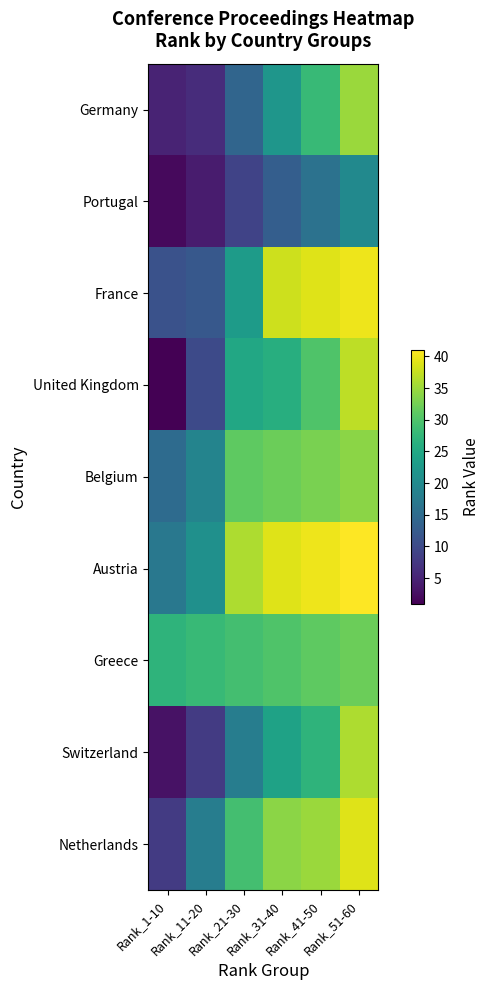

Reading left to right, extract all data points from this chart.

Germany: Rank_1-10=5	Rank_11-20=6	Rank_21-30=14	Rank_31-40=22	Rank_41-50=28	Rank_51-60=35
Portugal: Rank_1-10=2	Rank_11-20=4	Rank_21-30=9	Rank_31-40=13	Rank_41-50=16	Rank_51-60=20
France: Rank_1-10=11	Rank_11-20=12	Rank_21-30=23	Rank_31-40=38	Rank_41-50=39	Rank_51-60=40
United Kingdom: Rank_1-10=1	Rank_11-20=10	Rank_21-30=25	Rank_31-40=26	Rank_41-50=30	Rank_51-60=37
Belgium: Rank_1-10=15	Rank_11-20=19	Rank_21-30=31	Rank_31-40=32	Rank_41-50=33	Rank_51-60=34
Austria: Rank_1-10=17	Rank_11-20=21	Rank_21-30=36	Rank_31-40=39	Rank_41-50=40	Rank_51-60=41
Greece: Rank_1-10=27	Rank_11-20=28	Rank_21-30=29	Rank_31-40=30	Rank_41-50=31	Rank_51-60=32
Switzerland: Rank_1-10=3	Rank_11-20=8	Rank_21-30=18	Rank_31-40=24	Rank_41-50=27	Rank_51-60=36
Netherlands: Rank_1-10=8	Rank_11-20=18	Rank_21-30=29	Rank_31-40=34	Rank_41-50=35	Rank_51-60=39